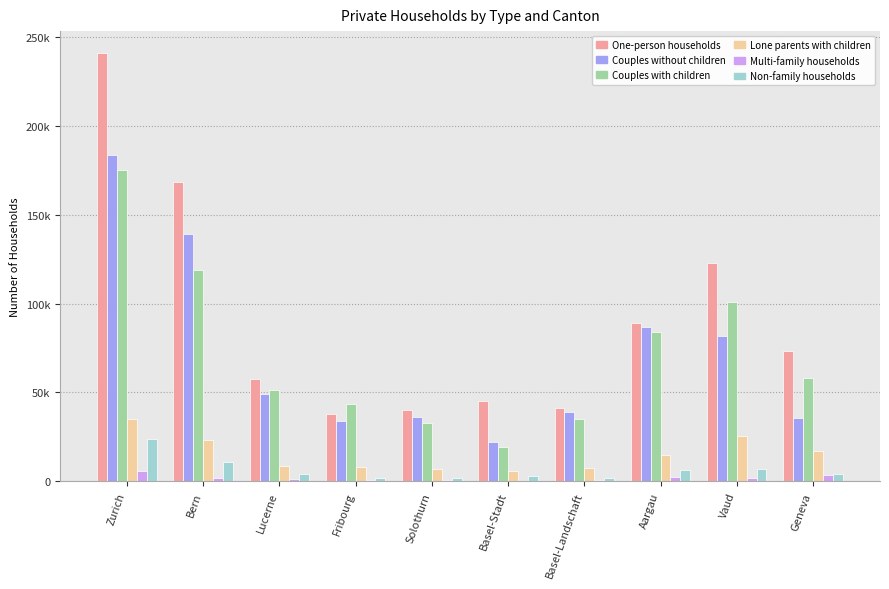

Are the bars horizontal?

No